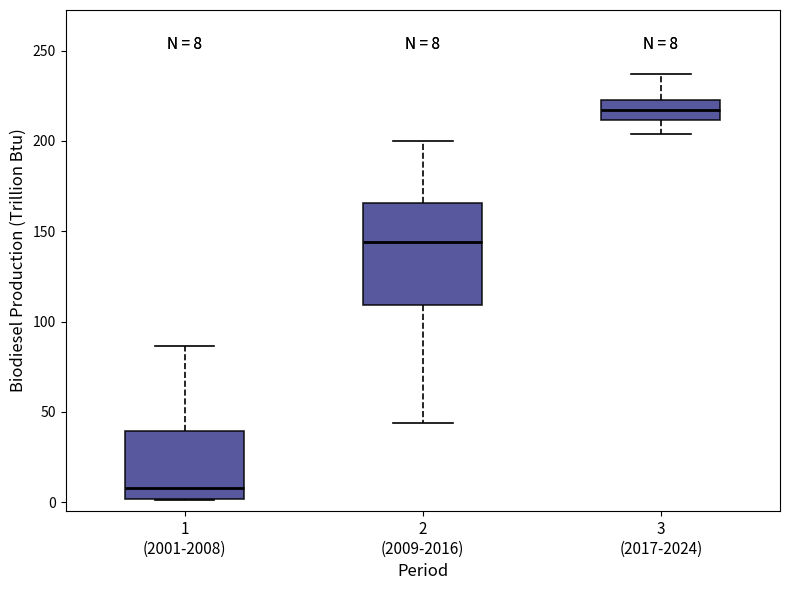

Which box has the lowest median line?

1 (2001-2008)